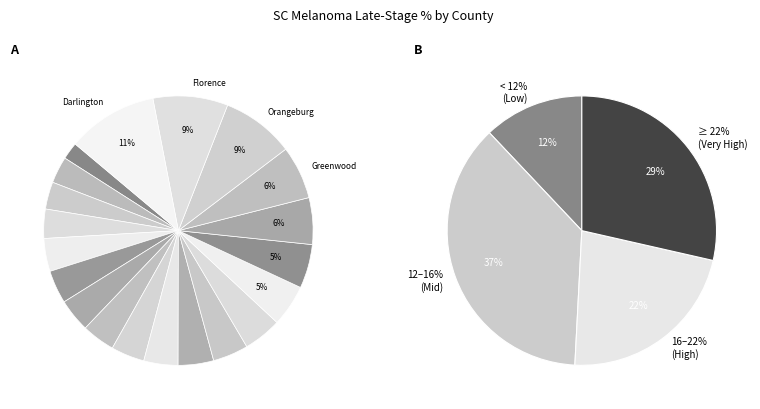

True or false: Orangeburg accounts for 9% of the total.

True